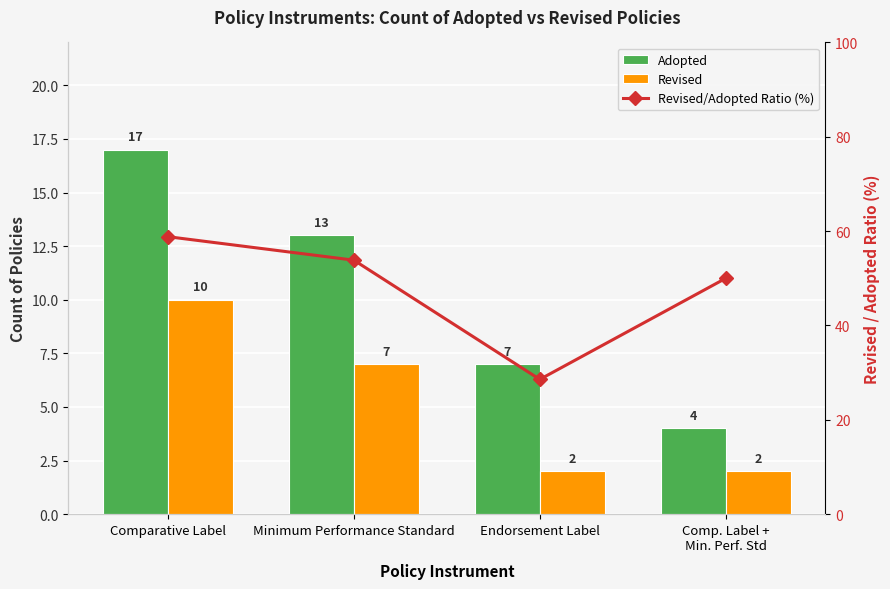

Rank the series by their maximum value, from lowest to highest.

Revised, Adopted, Revised/Adopted Ratio (%)